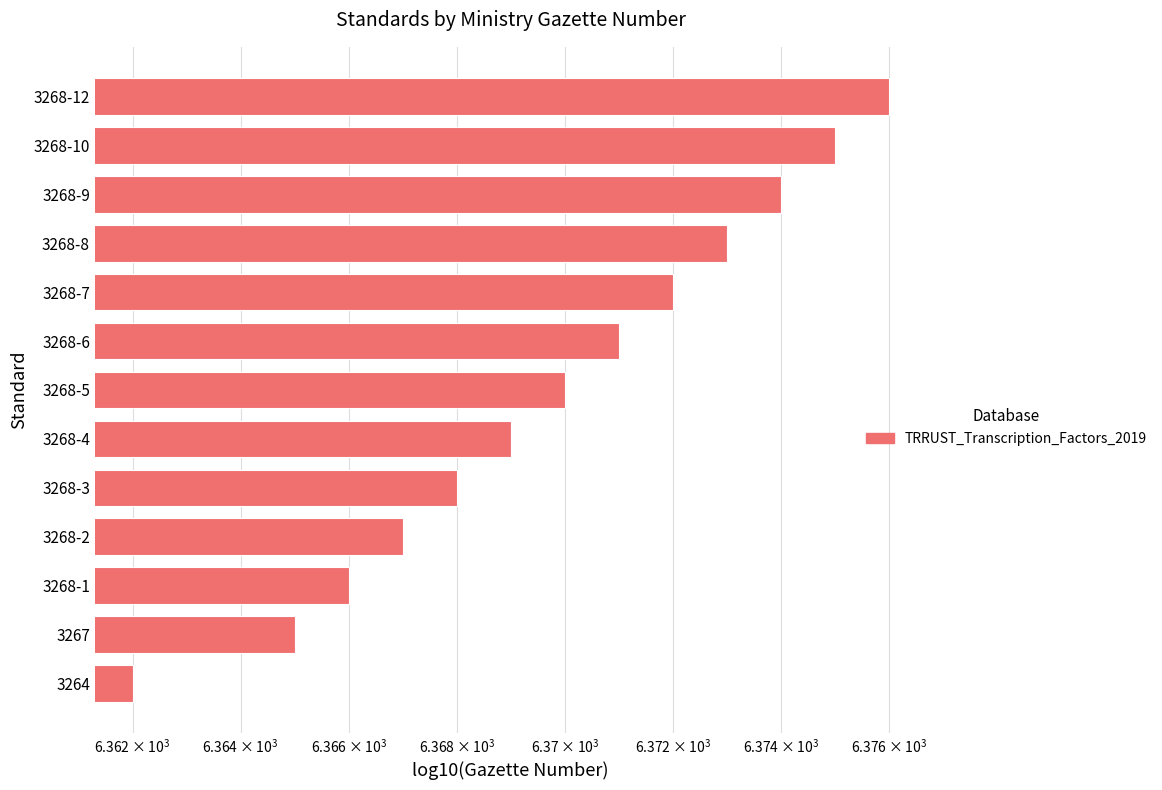

Does the chart contain stacked bars?

No